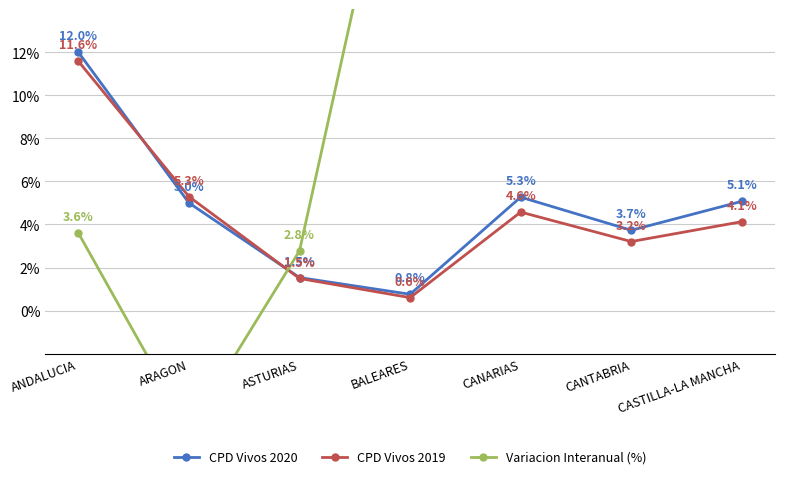

True or false: Variacion Interanual (%) and CPD Vivos 2019 intersect in this chart.

True